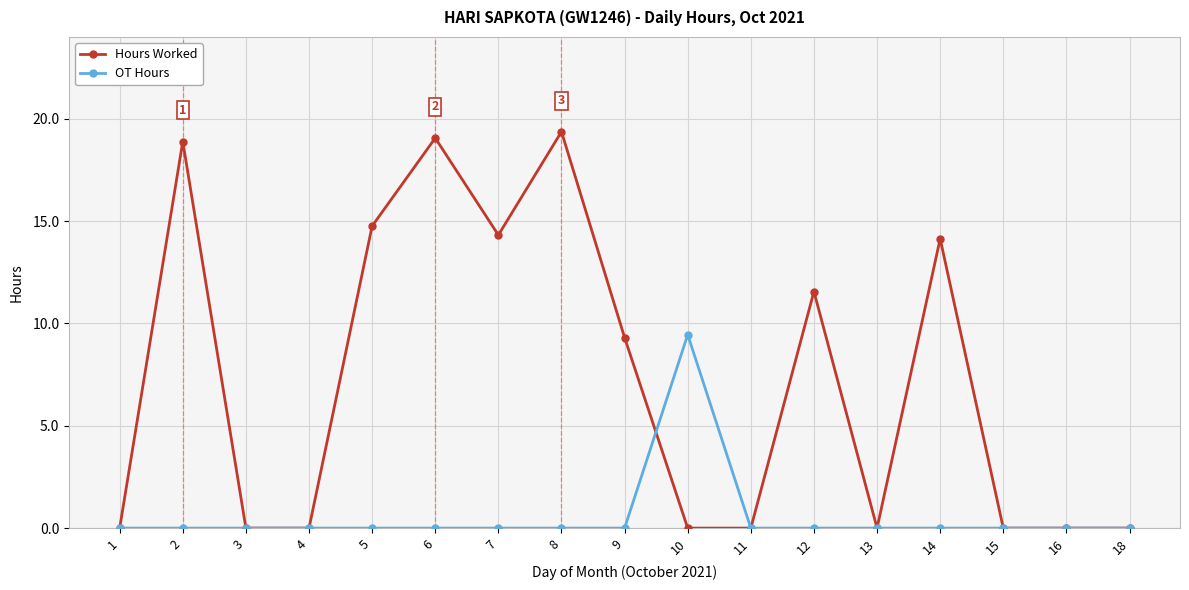

True or false: Hours Worked has more than 2 interior local peaks.

True